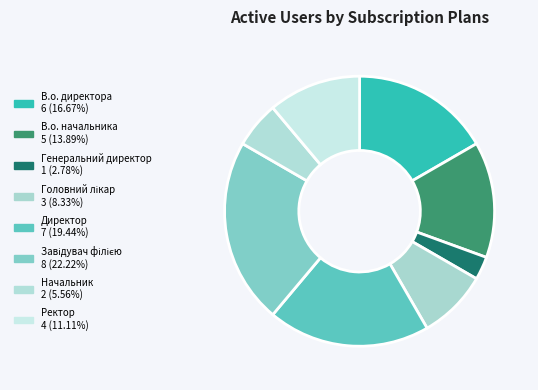

How many segments does this pie chart have?

8